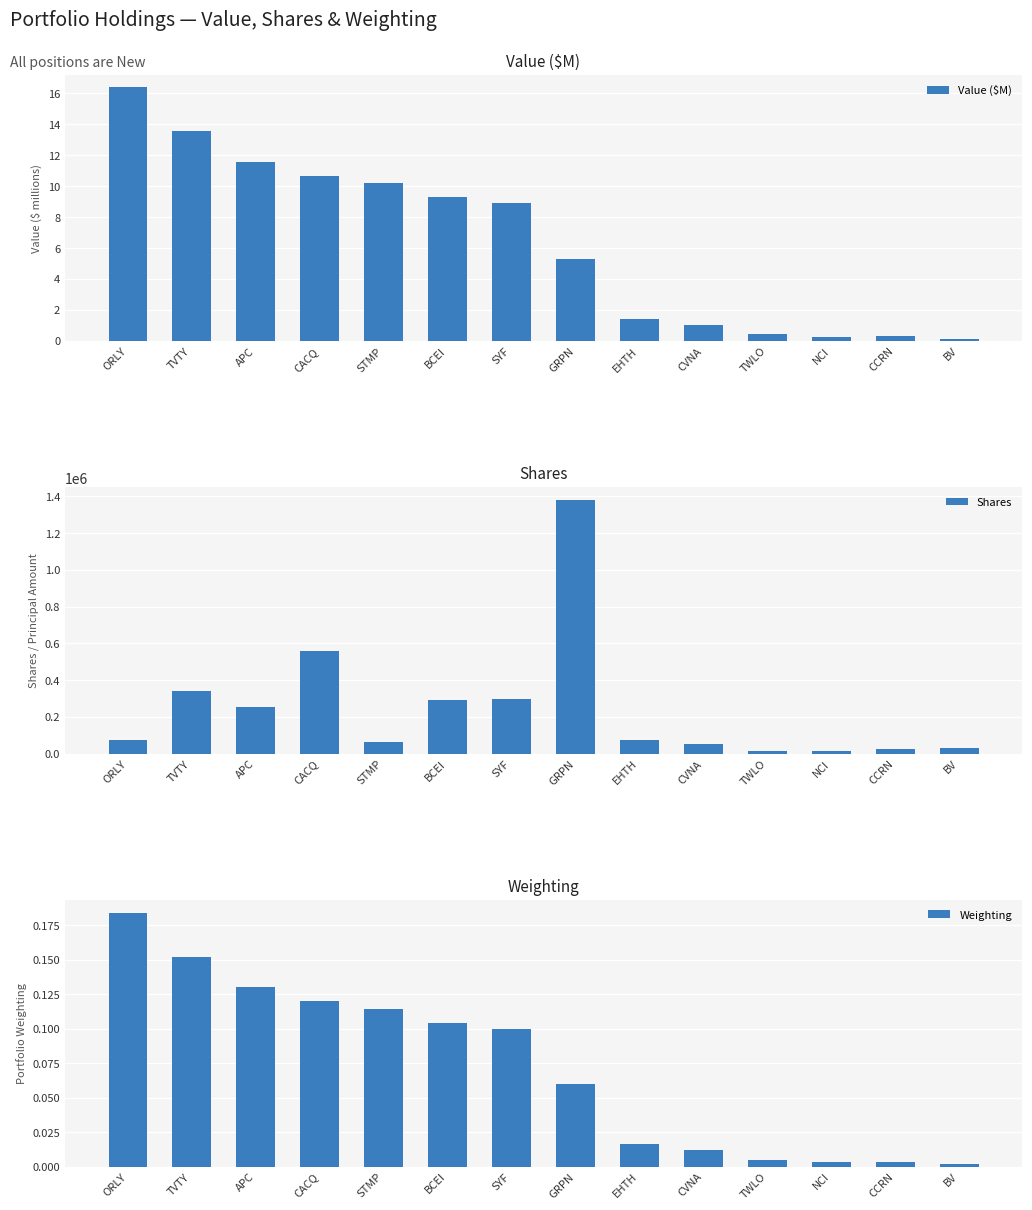

At how many categories does at least one series exceed 732747?

1